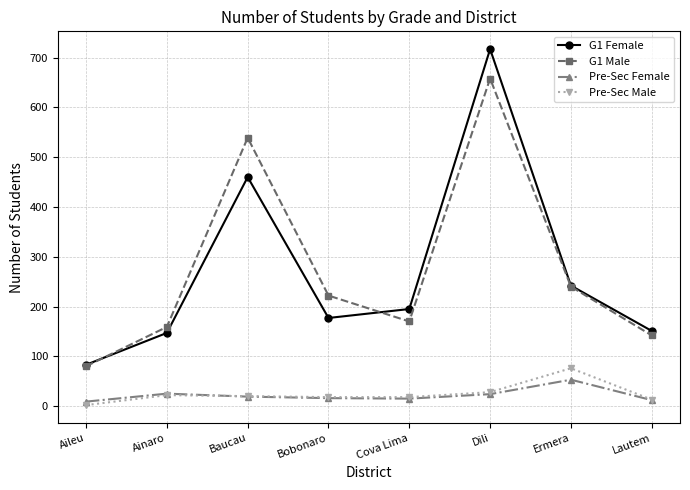

What is the value of the G1 Male point at the 1st from the left?

80